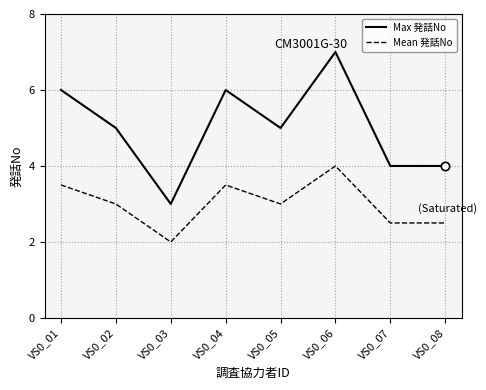

True or false: Mean 発話No has a value of 1.3 at VS0_01.

False